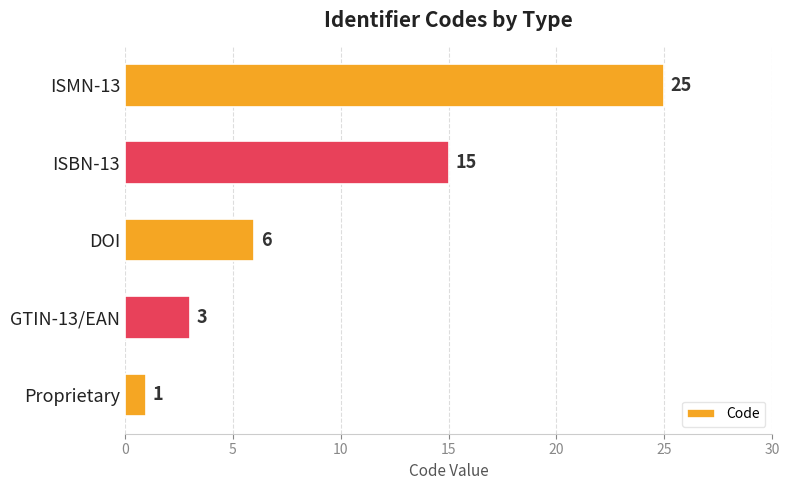

Where is the data nearest to the value 13?

ISBN-13